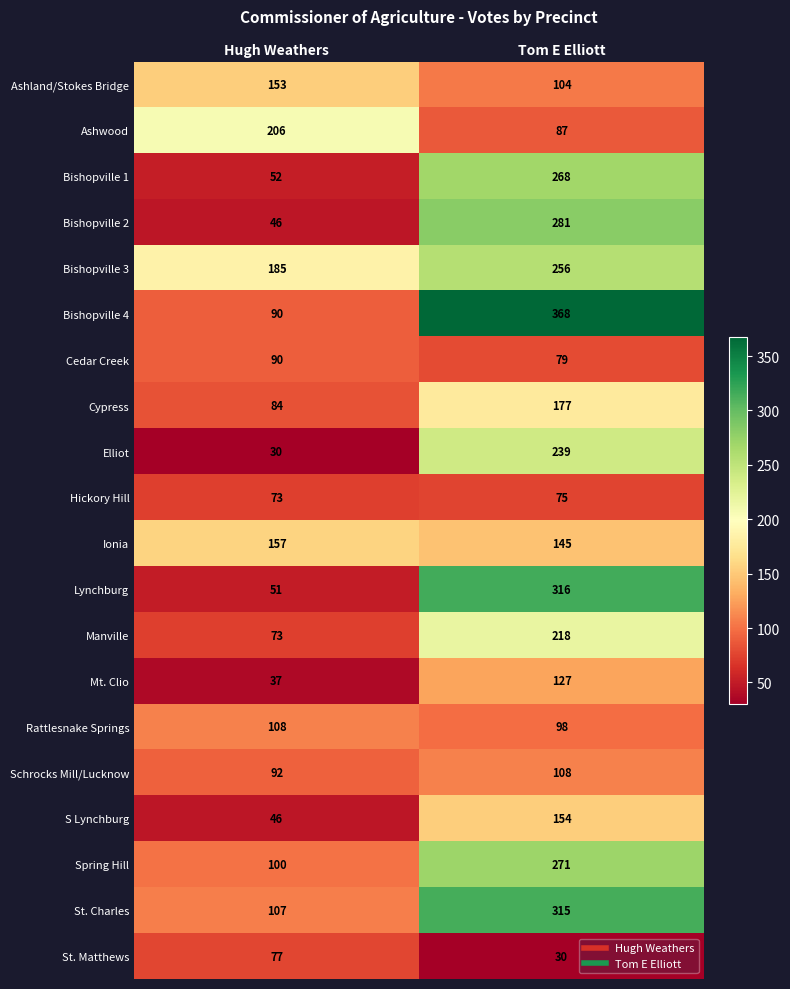

Which label corresponds to the largest value in the chart?

Tom E Elliott